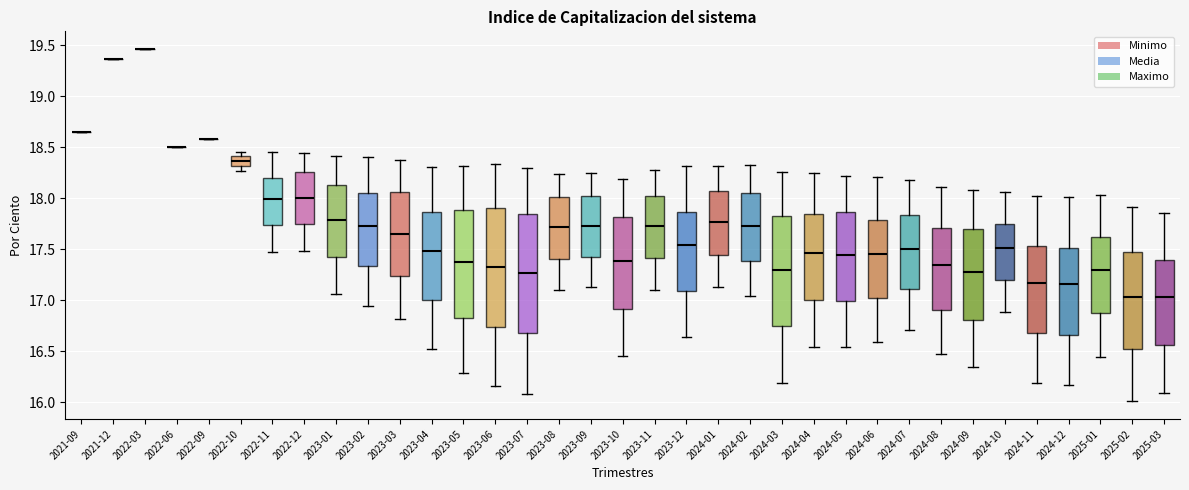

Reading left to right, transcribe this box plot: for each box, give where its median line is, the range the box spans, and where its two whiskers end, as read against the y-axis. The values are not printed on the chart, so give them approximately, as read against the axis.

2021-09: box collapsed to a line at 18.65, whiskers 18.65 to 18.65
2021-12: box collapsed to a line at 19.35, whiskers 19.35 to 19.35
2022-03: box collapsed to a line at 19.45, whiskers 19.45 to 19.45
2022-06: box collapsed to a line at 18.50, whiskers 18.50 to 18.50
2022-09: box collapsed to a line at 18.60, whiskers 18.60 to 18.60
2022-10: median 18.35, box 18.30 to 18.40, whiskers 18.25 to 18.45
2022-11: median 18.00, box 17.75 to 18.20, whiskers 17.50 to 18.45
2022-12: median 18.00, box 17.75 to 18.25, whiskers 17.50 to 18.45
2023-01: median 17.80, box 17.45 to 18.15, whiskers 17.05 to 18.40
2023-02: median 17.70, box 17.35 to 18.05, whiskers 16.95 to 18.40
2023-03: median 17.65, box 17.25 to 18.05, whiskers 16.80 to 18.40
2023-04: median 17.50, box 17.00 to 17.85, whiskers 16.50 to 18.30
2023-05: median 17.35, box 16.85 to 17.90, whiskers 16.30 to 18.30
2023-06: median 17.30, box 16.75 to 17.90, whiskers 16.15 to 18.35
2023-07: median 17.25, box 16.65 to 17.85, whiskers 16.10 to 18.30
2023-08: median 17.70, box 17.40 to 18.00, whiskers 17.10 to 18.25
2023-09: median 17.75, box 17.45 to 18.00, whiskers 17.10 to 18.25
2023-10: median 17.40, box 16.90 to 17.80, whiskers 16.45 to 18.20
2023-11: median 17.75, box 17.40 to 18.00, whiskers 17.10 to 18.30
2023-12: median 17.55, box 17.10 to 17.85, whiskers 16.65 to 18.30
2024-01: median 17.75, box 17.45 to 18.05, whiskers 17.15 to 18.30
2024-02: median 17.75, box 17.40 to 18.05, whiskers 17.05 to 18.30
2024-03: median 17.30, box 16.75 to 17.80, whiskers 16.20 to 18.25
2024-04: median 17.45, box 17.00 to 17.85, whiskers 16.55 to 18.25
2024-05: median 17.45, box 17.00 to 17.85, whiskers 16.55 to 18.20
2024-06: median 17.45, box 17.00 to 17.80, whiskers 16.60 to 18.20
2024-07: median 17.50, box 17.10 to 17.85, whiskers 16.70 to 18.20
2024-08: median 17.35, box 16.90 to 17.70, whiskers 16.45 to 18.10
2024-09: median 17.30, box 16.80 to 17.70, whiskers 16.35 to 18.10
2024-10: median 17.50, box 17.20 to 17.75, whiskers 16.90 to 18.05
2024-11: median 17.15, box 16.70 to 17.55, whiskers 16.20 to 18.00
2024-12: median 17.15, box 16.65 to 17.50, whiskers 16.15 to 18.00
2025-01: median 17.30, box 16.85 to 17.60, whiskers 16.45 to 18.05
2025-02: median 17.05, box 16.50 to 17.45, whiskers 16.00 to 17.90
2025-03: median 17.05, box 16.55 to 17.40, whiskers 16.10 to 17.85